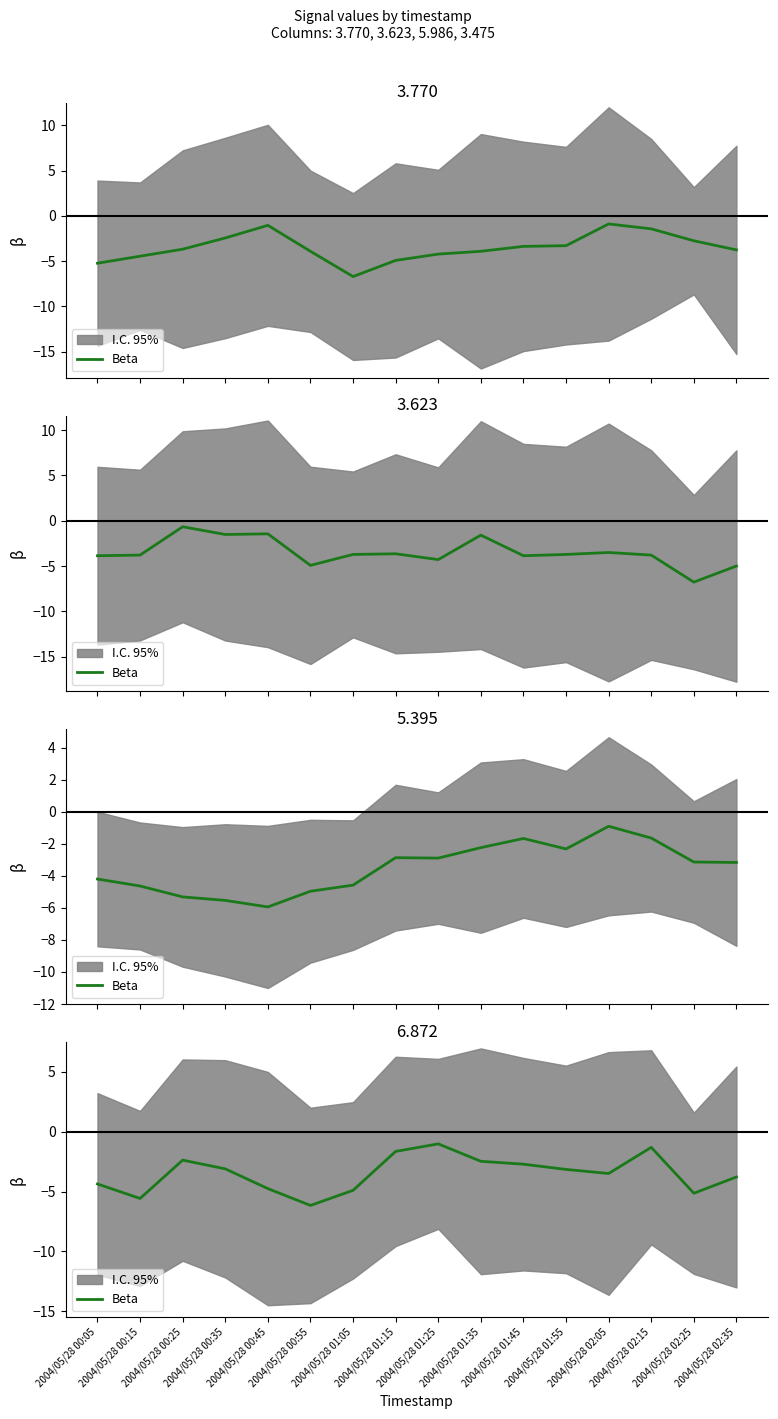

What is the average value?

-3.5